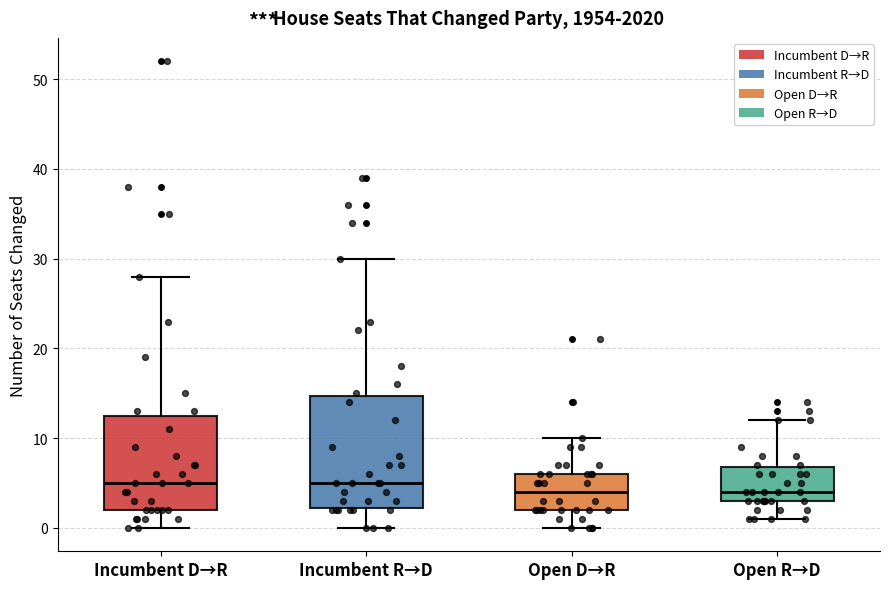

Reading left to right, read every box against the y-axis: the position of its median line, the range the box covers, and the ends of its whiskers. The values are not printed on the chart, so give them approximately, as read against the axis.

Incumbent D→R: median 5, box 2 to 13, whiskers 0 to 28
Incumbent R→D: median 5, box 2 to 15, whiskers 0 to 30
Open D→R: median 4, box 2 to 6, whiskers 0 to 10
Open R→D: median 4, box 3 to 7, whiskers 1 to 12